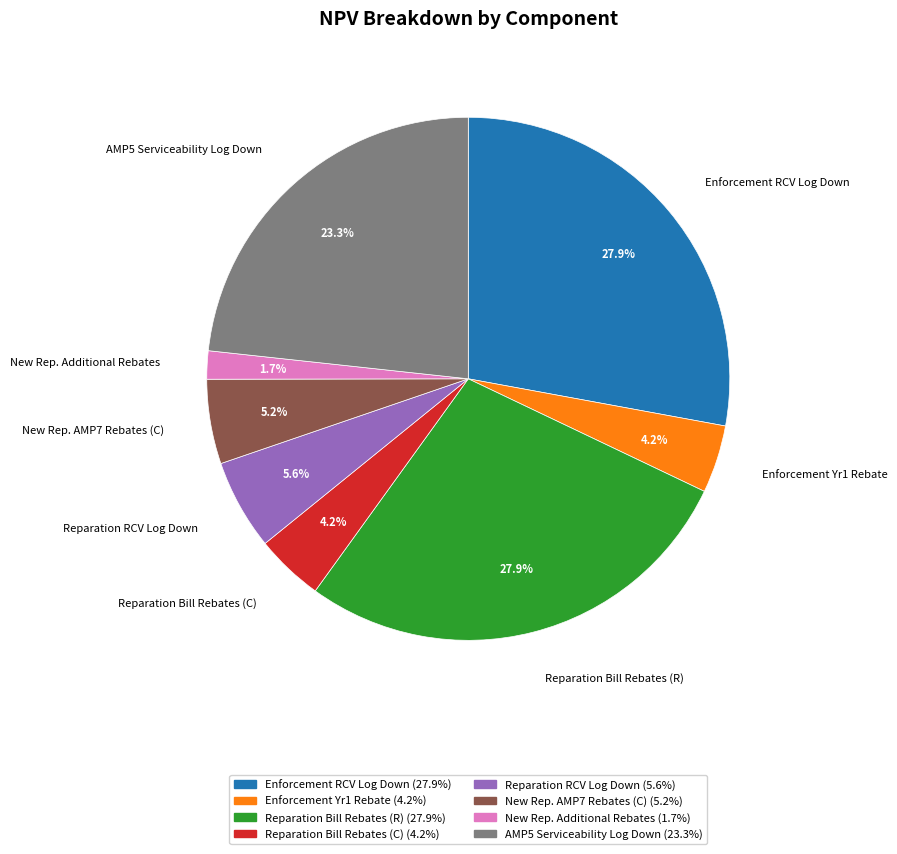

Which has a higher value, New Rep. AMP7 Rebates (C) or New Rep. Additional Rebates?

New Rep. AMP7 Rebates (C)